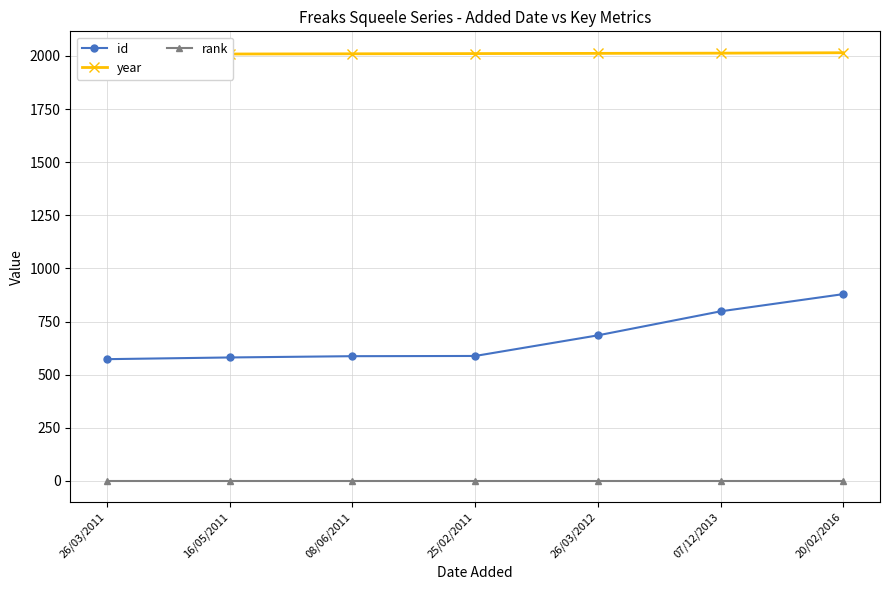

Reading right to left, what are all the values shown in this chart?

id: 20/02/2016=879	07/12/2013=798	26/03/2012=685	25/02/2011=588	08/06/2011=587	16/05/2011=581	26/03/2011=573
year: 20/02/2016=2015	07/12/2013=2013	26/03/2012=2012	25/02/2011=2011	08/06/2011=2010	16/05/2011=2009	26/03/2011=2008
rank: 20/02/2016=1	07/12/2013=1	26/03/2012=1	25/02/2011=1	08/06/2011=1	16/05/2011=1	26/03/2011=1